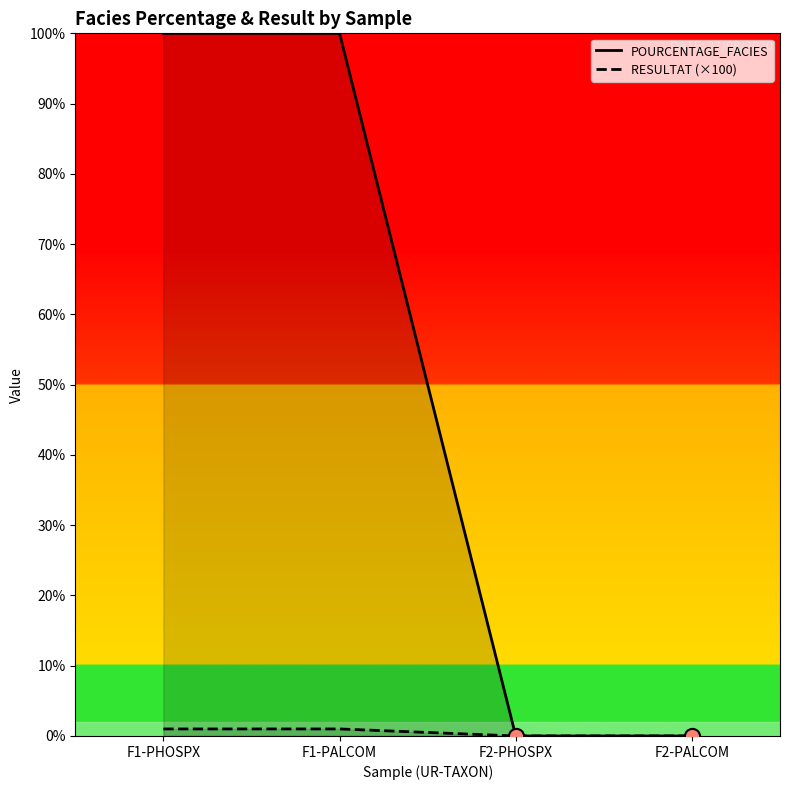

Which series has the widest spread of Y values?

POURCENTAGE_FACIES